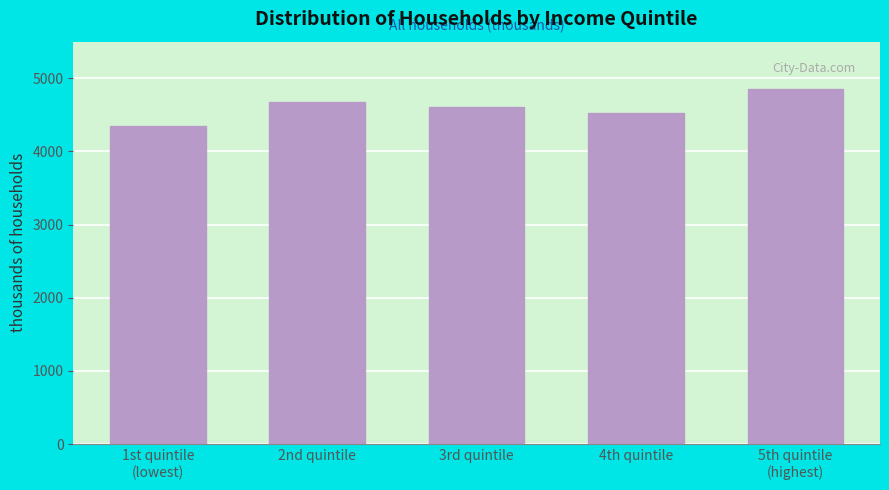

Reading left to right, what are all the values shown in this chart?

4341.6	4670.8	4610.3	4524.5	4849.0